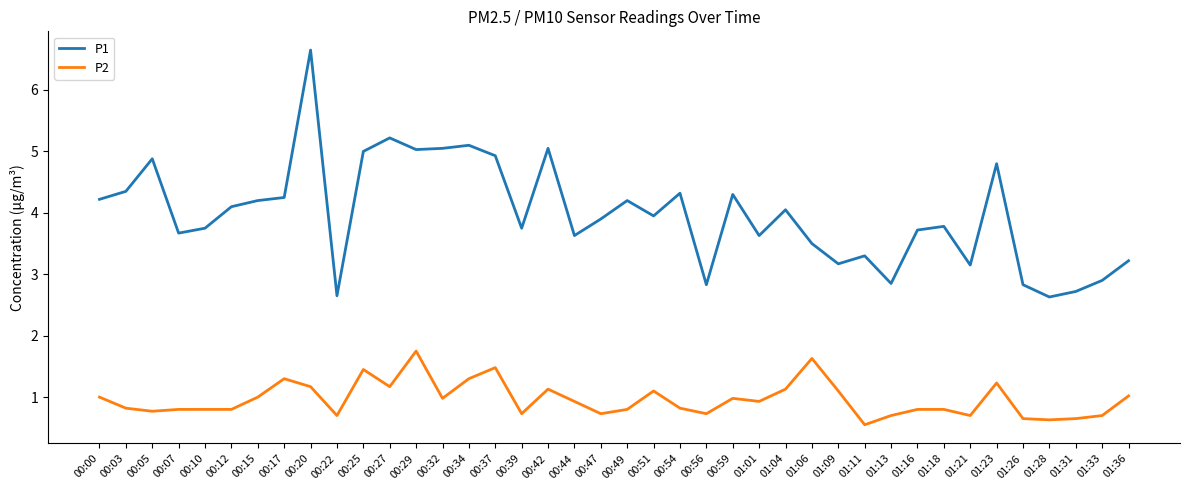

True or false: P1 and P2 intersect in this chart.

False